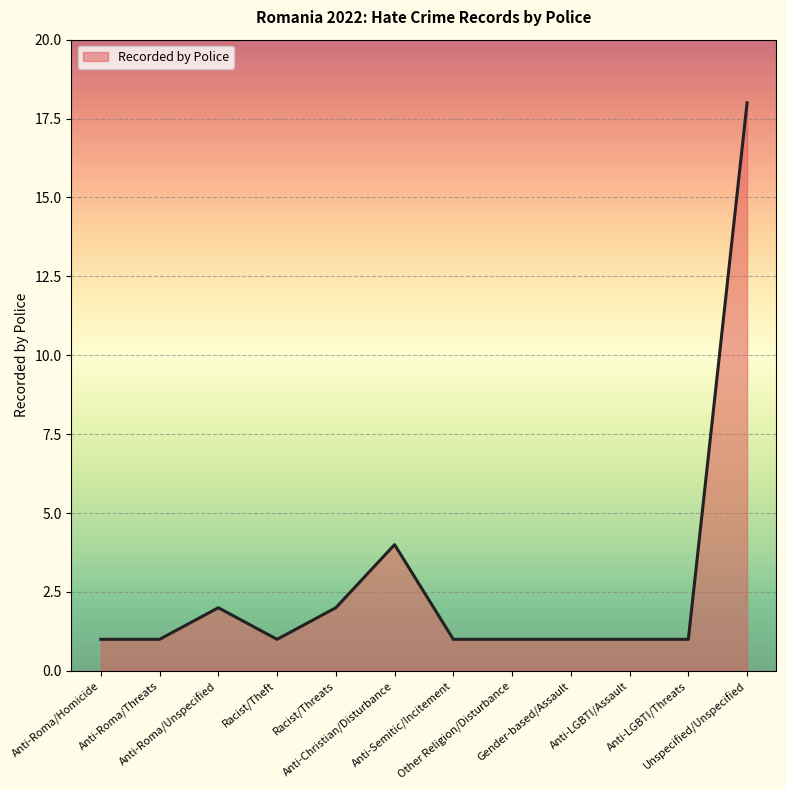

At which category does the data reach its first local peak?

Anti-Roma/Unspecified